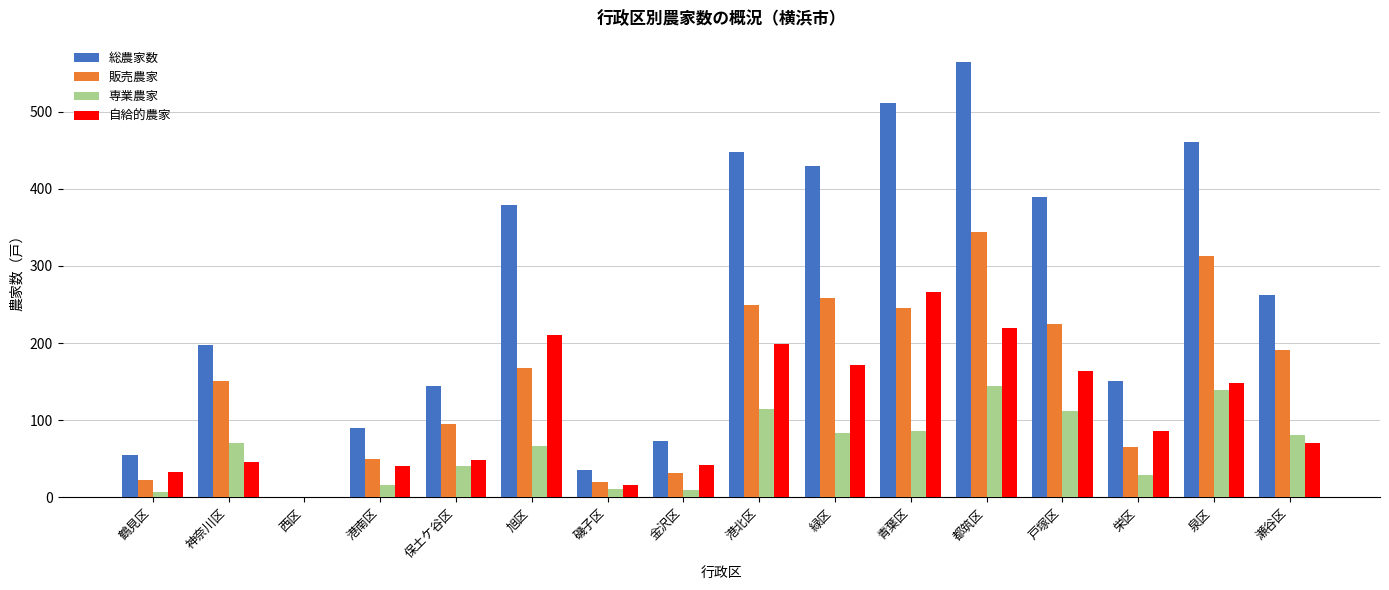

What is the sum of all 総農家数 values?

4190